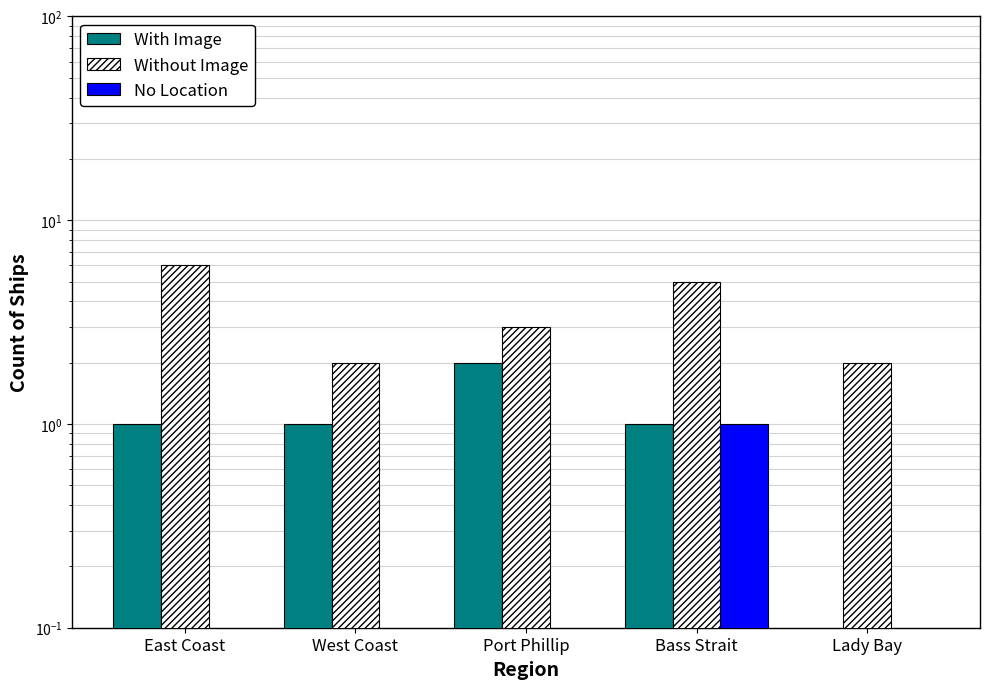

Is the value of No Location at Bass Strait greater than the value of Without Image at Port Phillip?

No